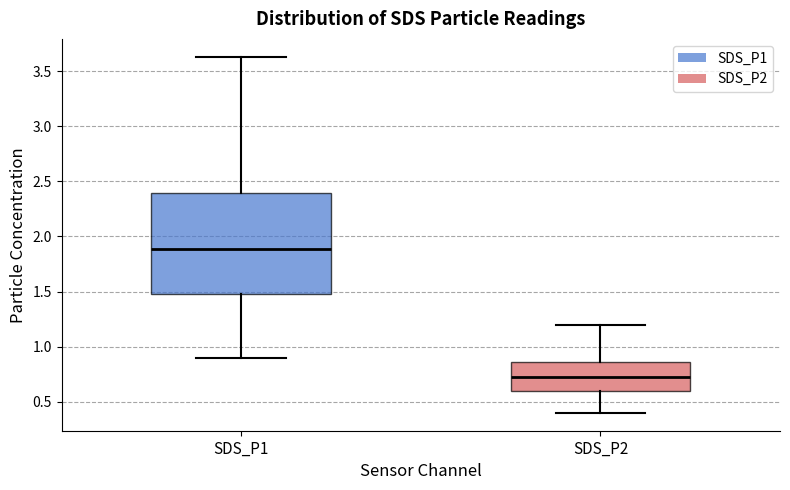

Where does the upper whisker of the box for SDS_P2 end on the y-axis? The values are not printed on the chart, so give them approximately, as read against the axis.

1.20